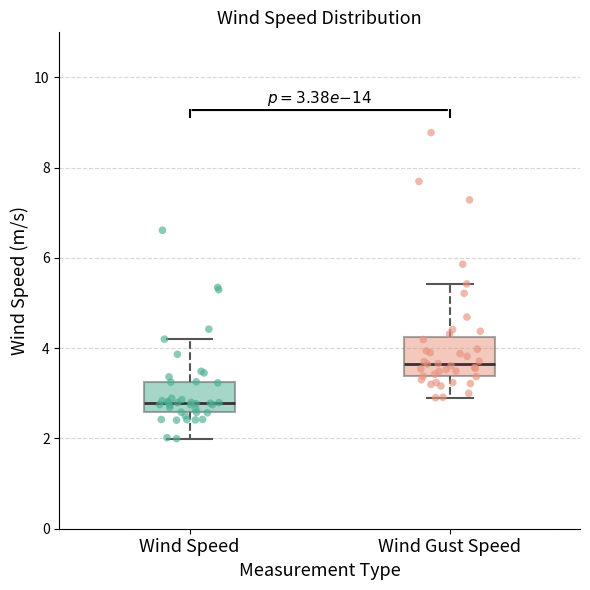

Which box is the tallest, from its lower edge to its upper edge?

Wind Gust Speed